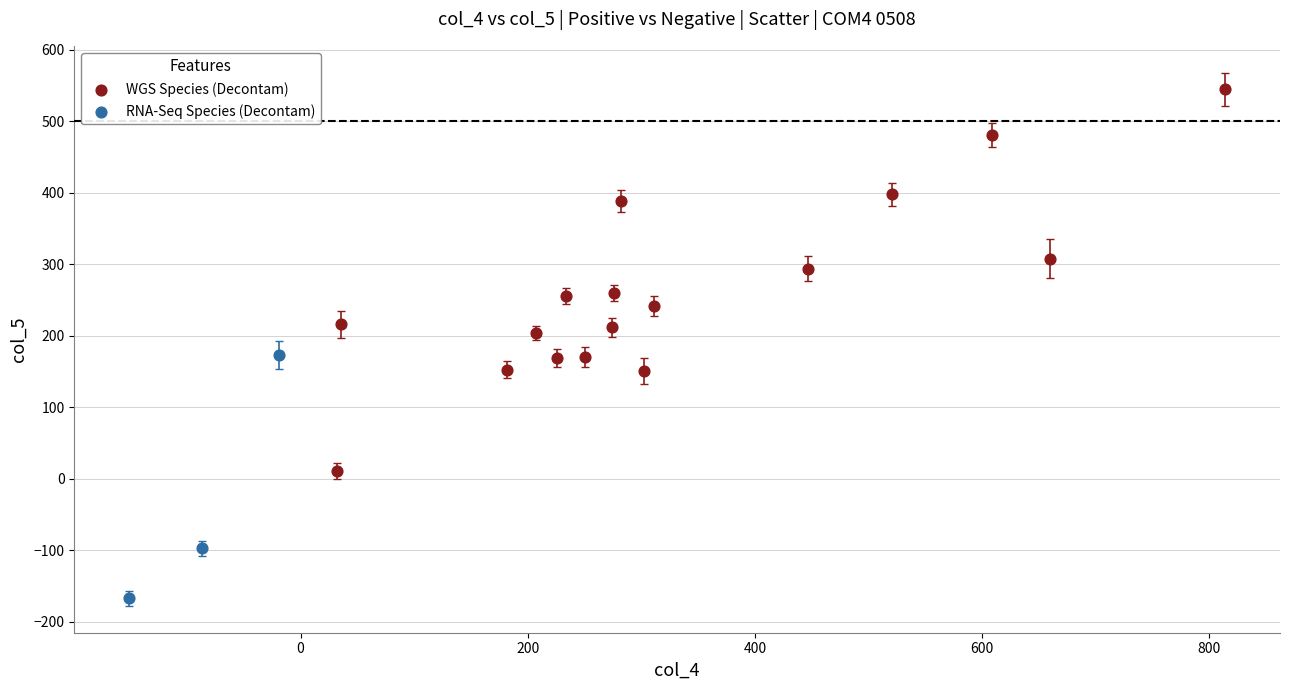

Which series has the largest Y range (max minus min)?

WGS Species (Decontam)